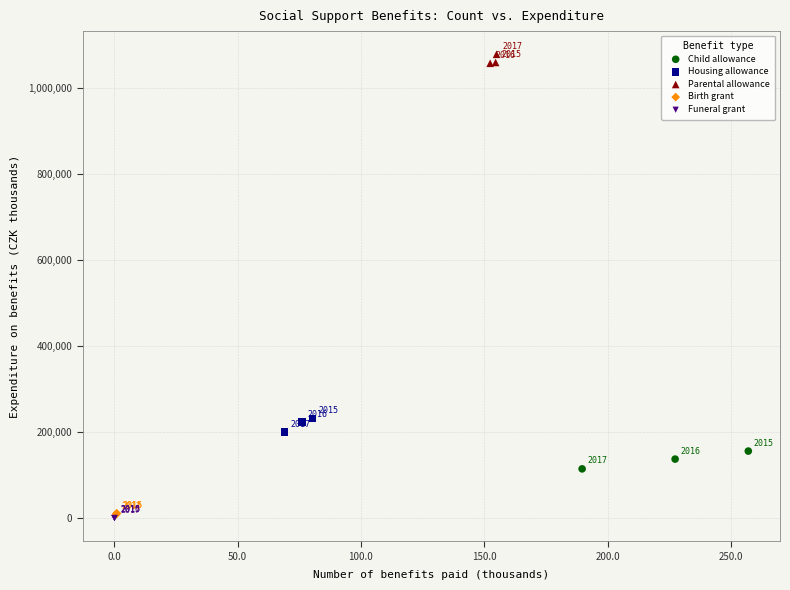

What are all the series names shown in the legend?

Child allowance, Housing allowance, Parental allowance, Birth grant, Funeral grant